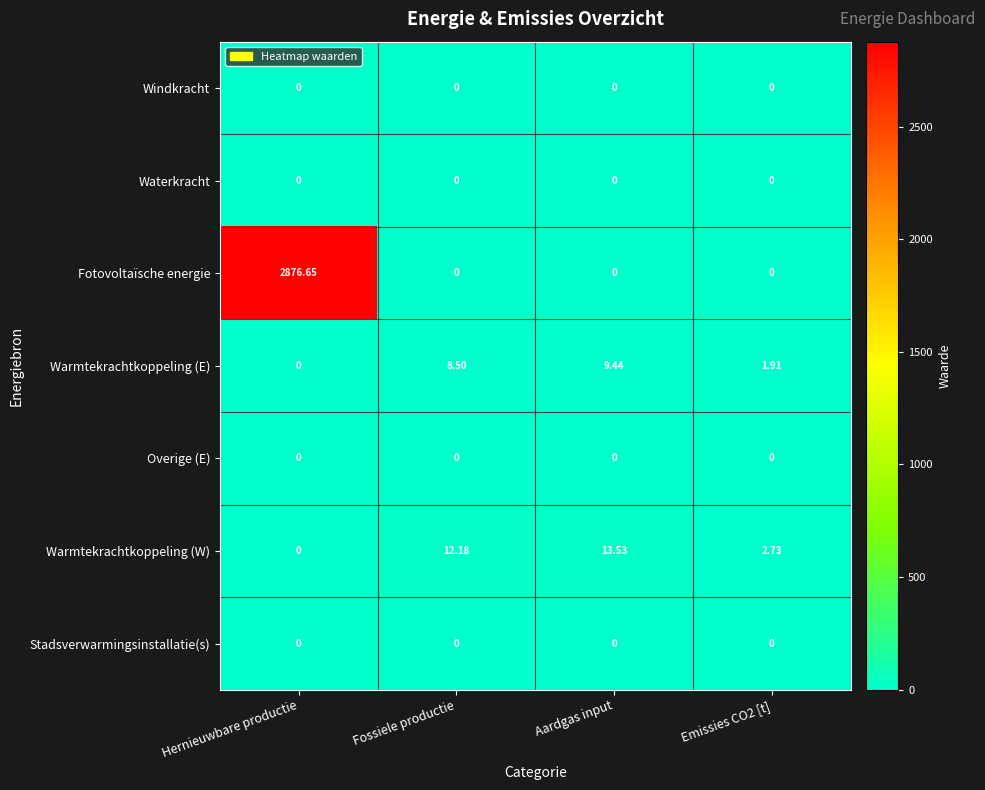

At which category is the sum across all series the highest?

Hernieuwbare productie